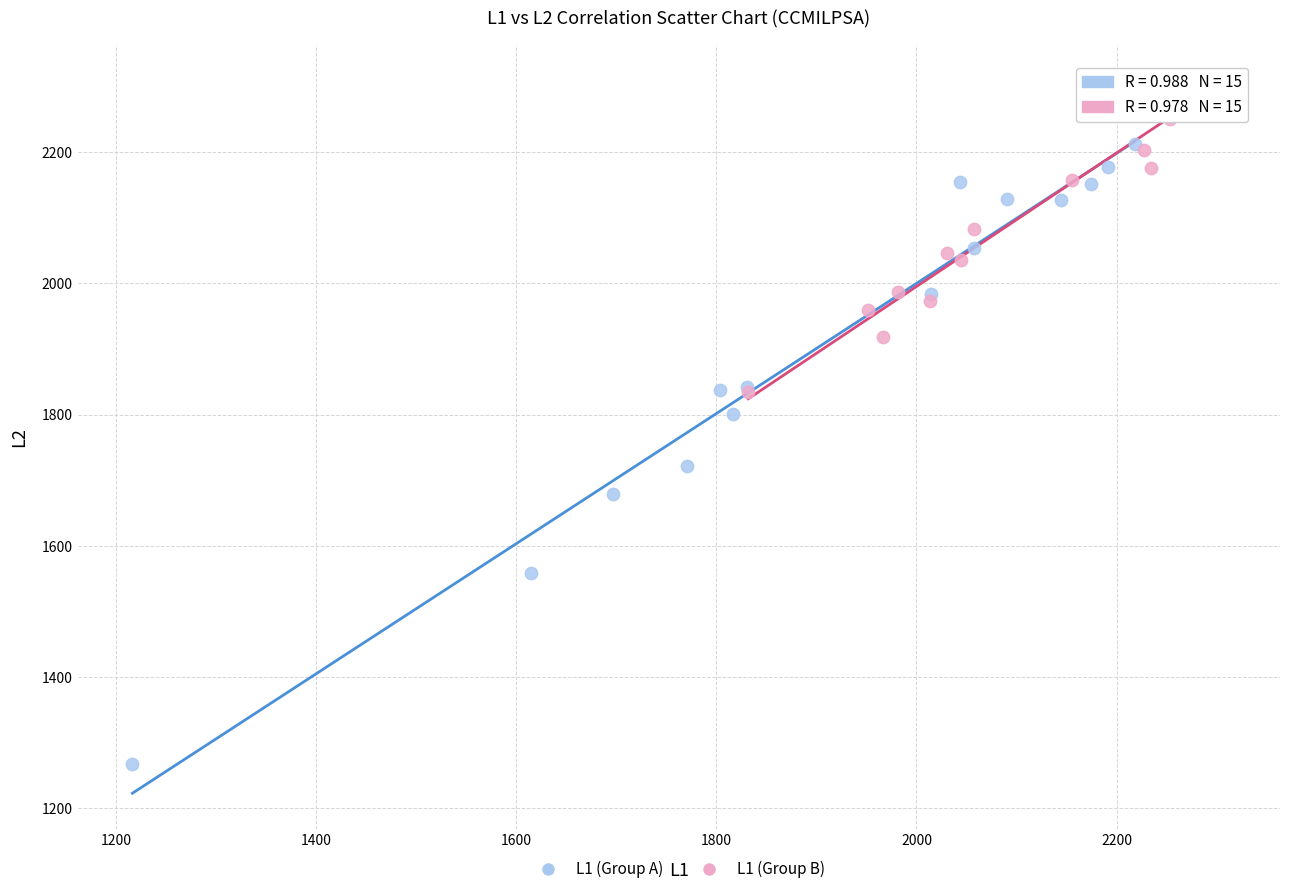

Which series contains the lowest Y value?

L1 (Group A)